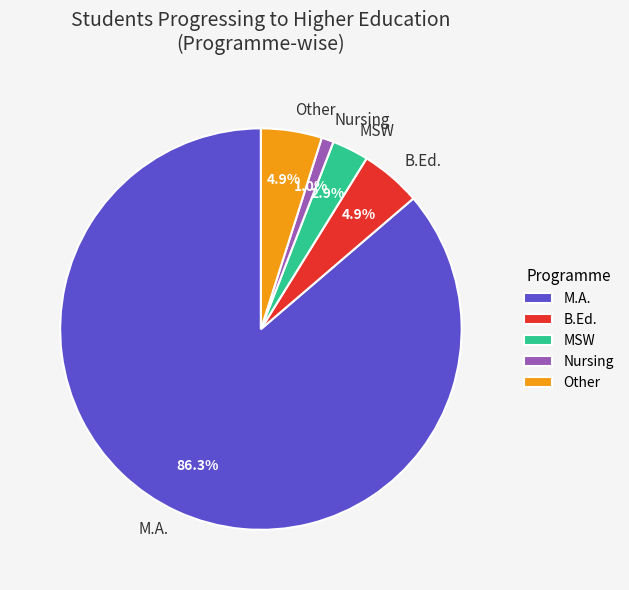

Does any single category account for the majority?

Yes